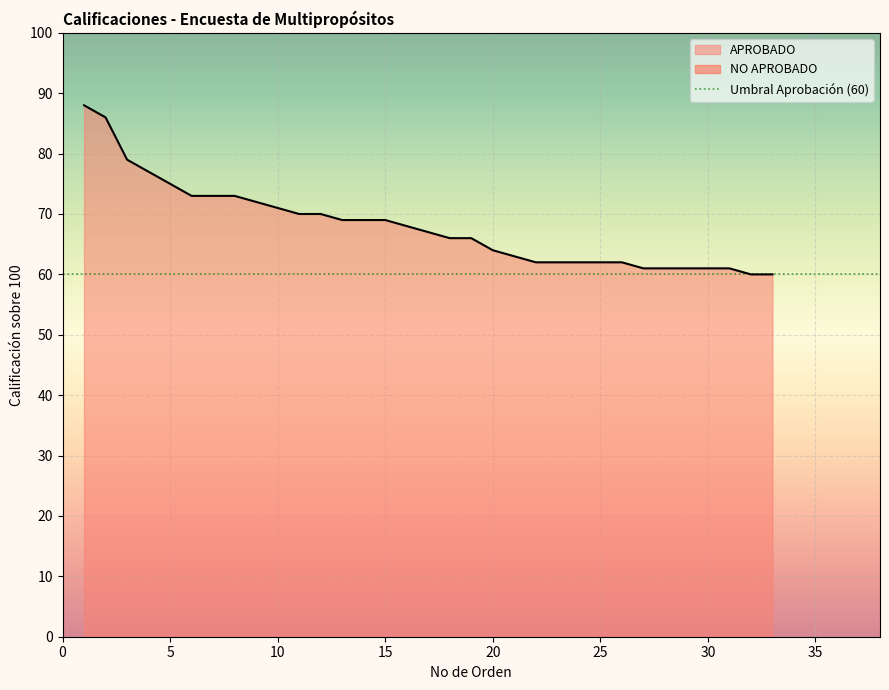

What is the average value?

68